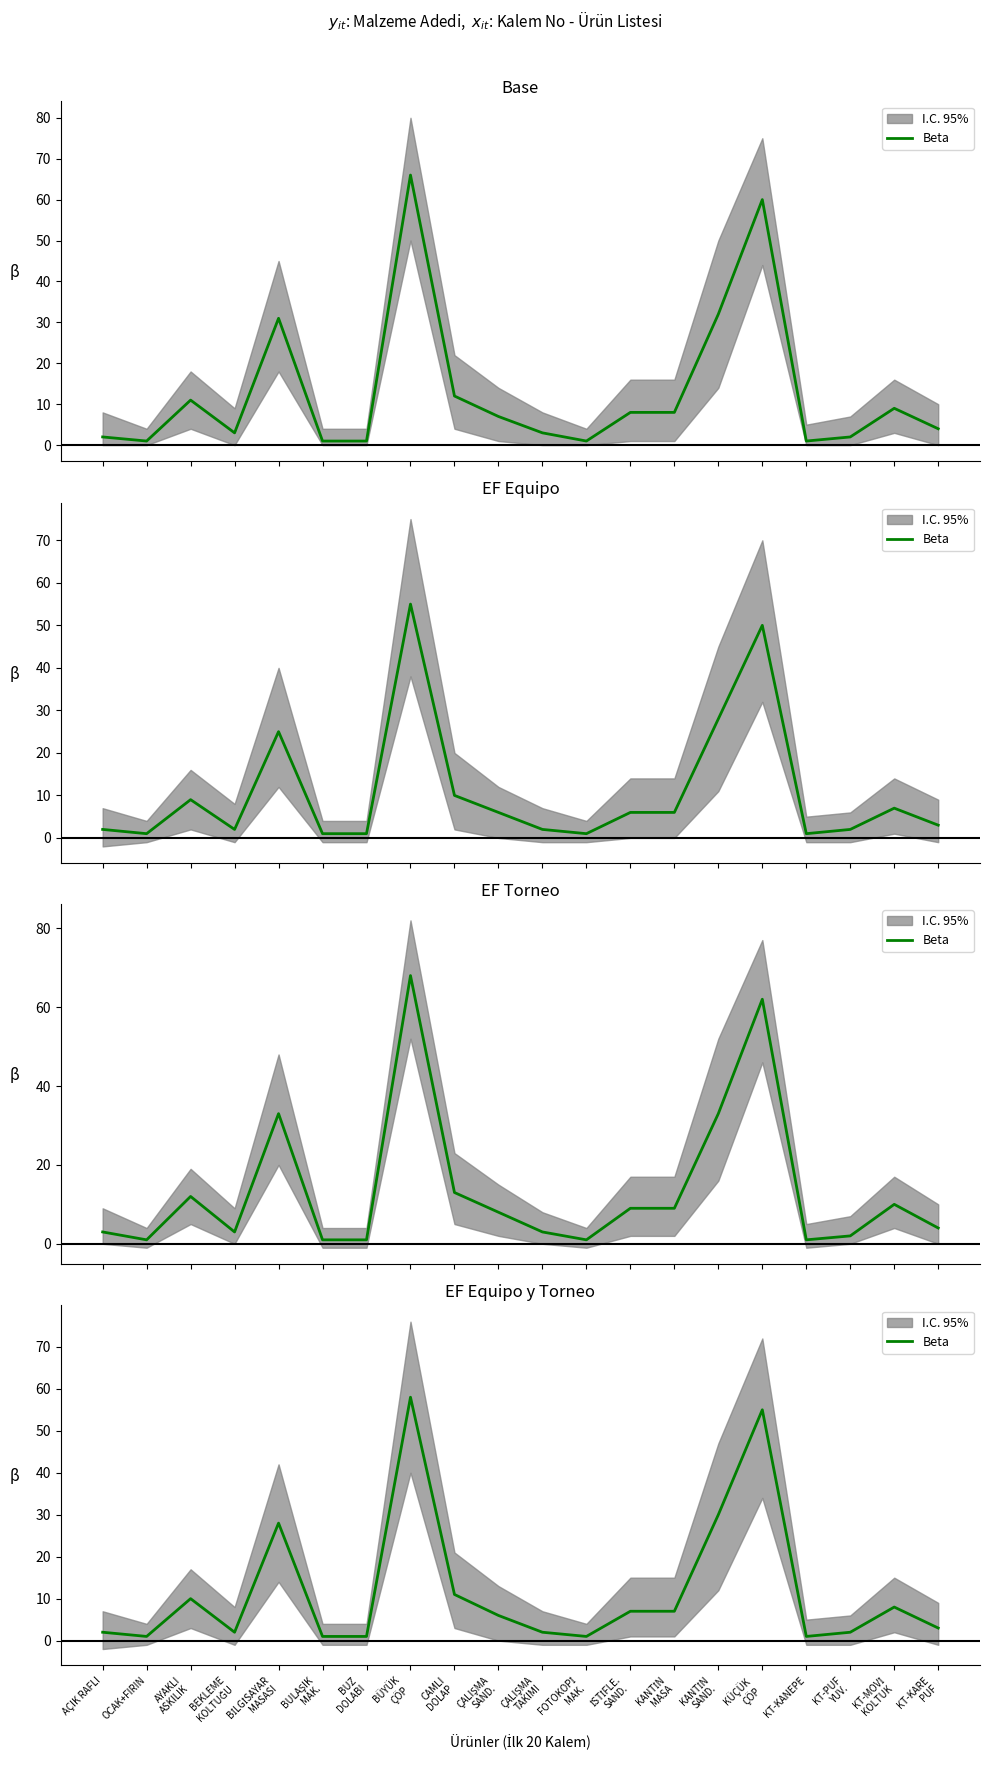

What is the average value?

12